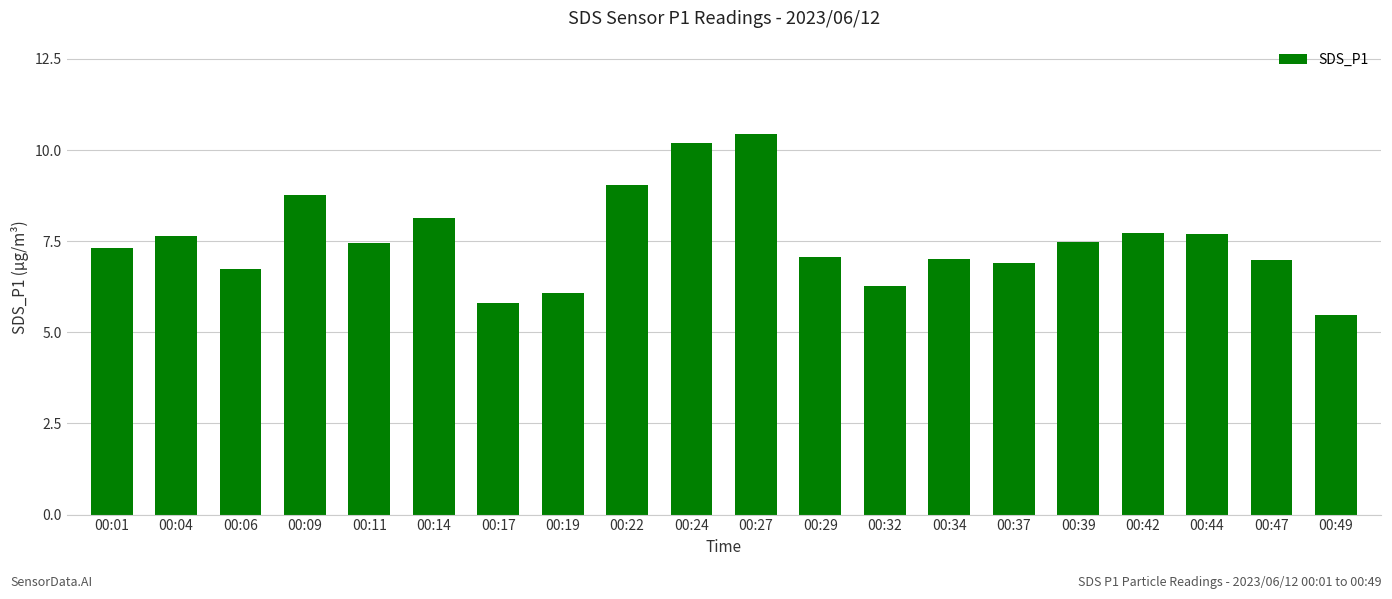

Which label corresponds to the smallest value in the chart?

00:49